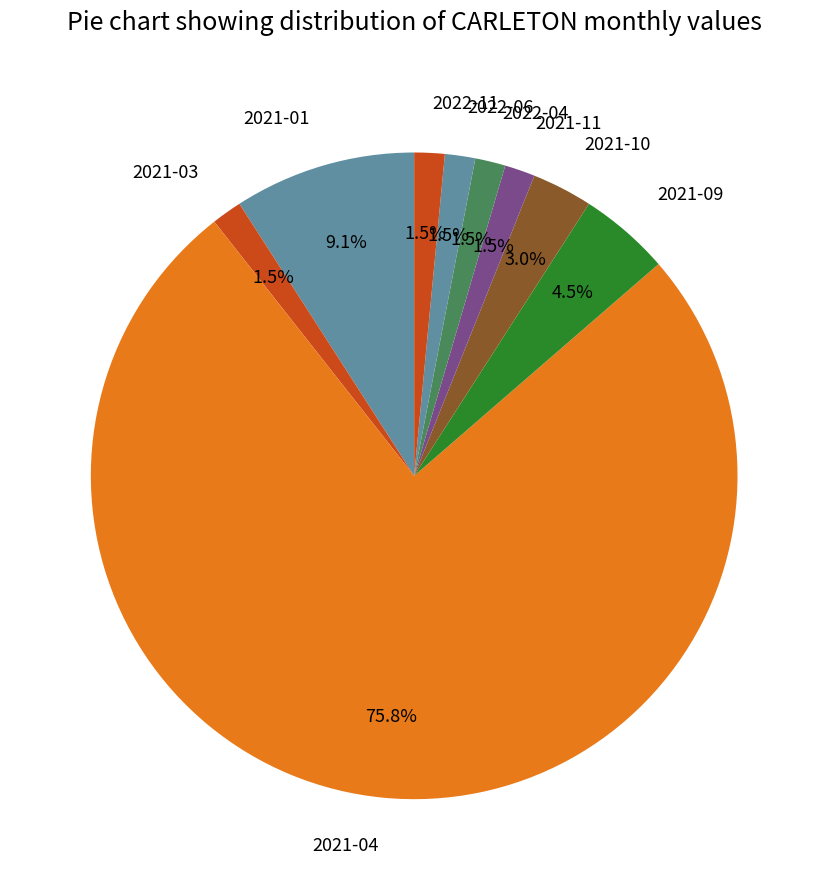

What percentage do 2022-06 and 2021-10 together represent?

4.5%